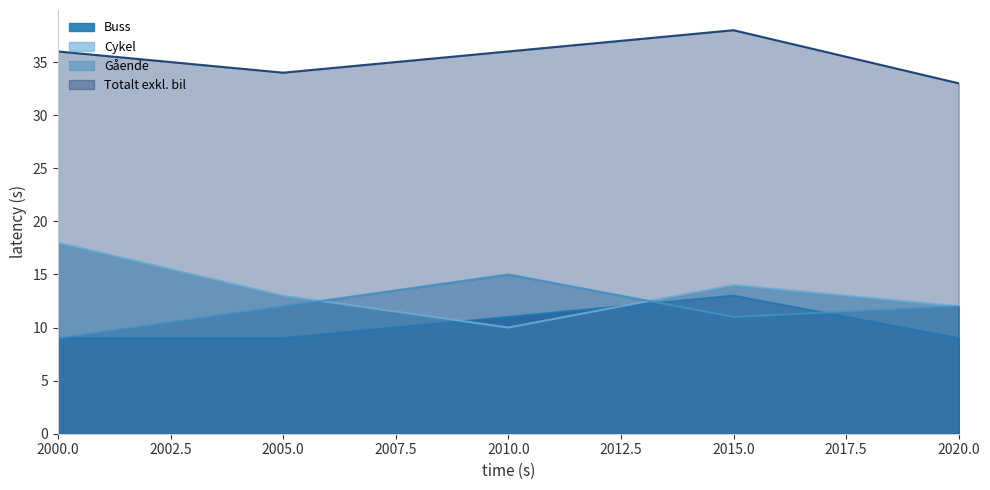

How many lines are shown in the chart?

4